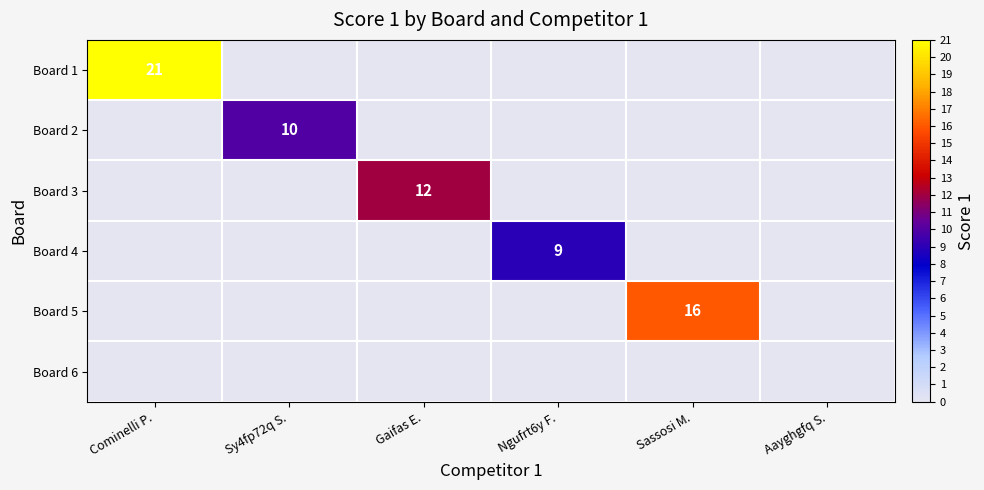

Which series has the largest total across all categories?

Board 1